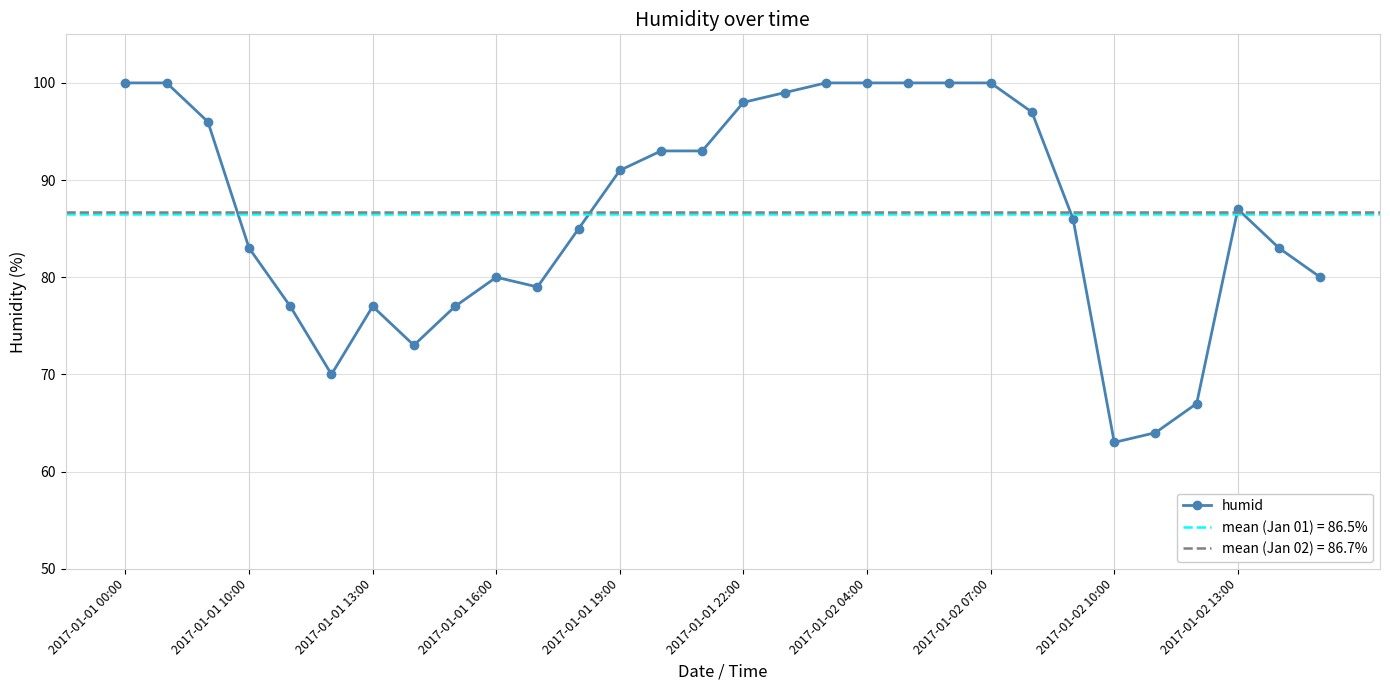

How many values are below 87?

15